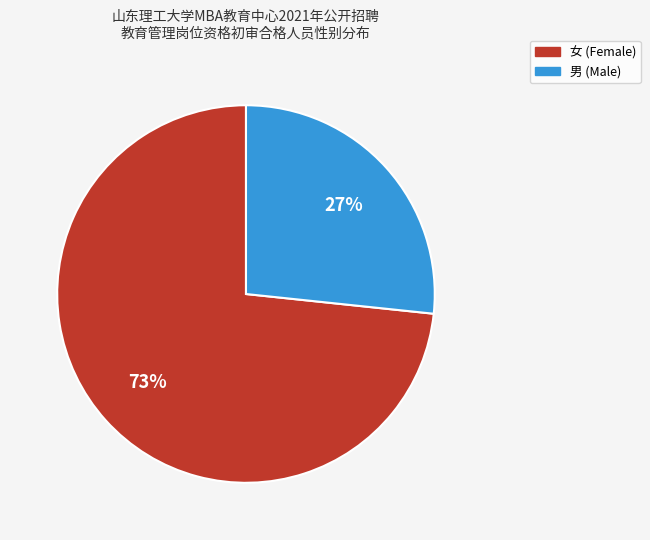

To the nearest percent, what portion does 男 represent?

27%